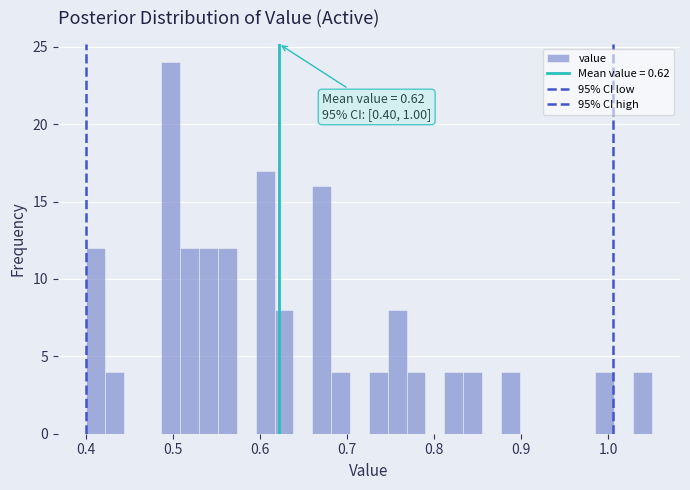

Read against the x-axis, roughly where is the centre of the tallest bar?

0.50